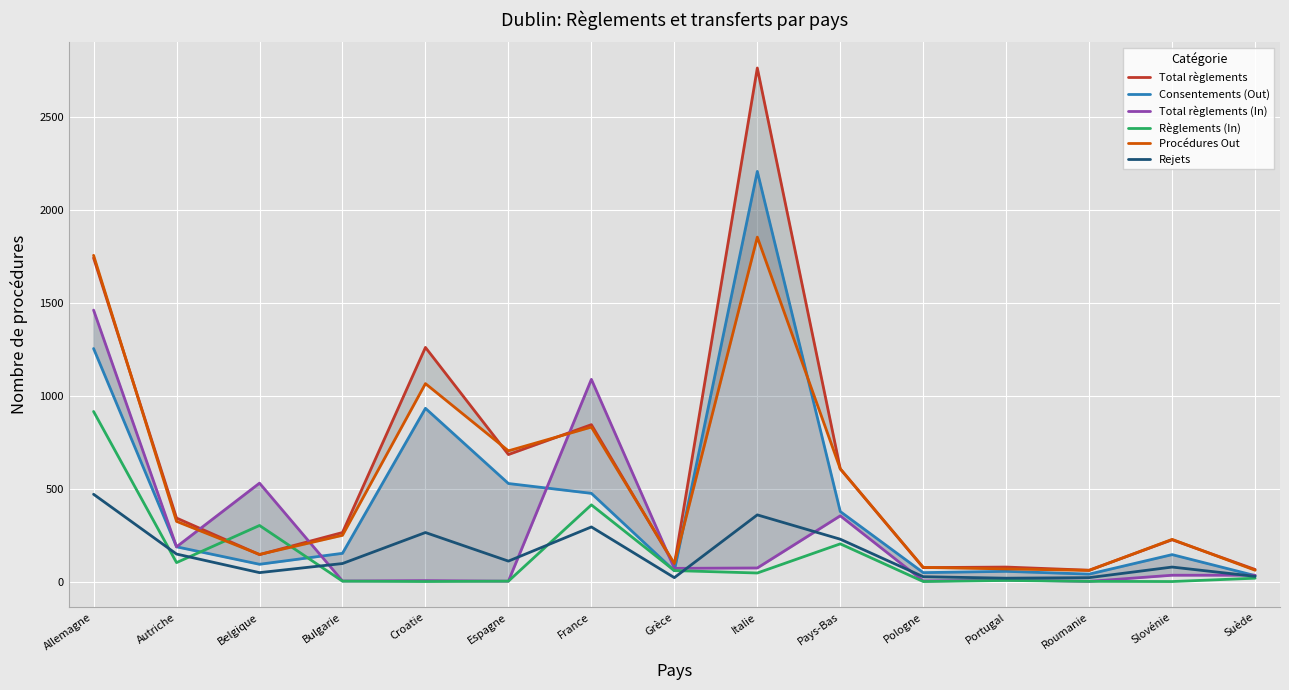

Reading left to right, extract all data points from this chart.

Total règlements: Allemagne=1743	Autriche=342	Belgique=145	Bulgarie=264	Croatie=1261	Espagne=684	France=845	Grèce=91	Italie=2766	Pays-Bas=607	Pologne=75	Portugal=78	Roumanie=61	Slovénie=225	Suède=65
Consentements (Out): Allemagne=1255	Autriche=187	Belgique=93	Bulgarie=152	Croatie=933	Espagne=528	France=475	Grèce=58	Italie=2209	Pays-Bas=377	Pologne=48	Portugal=55	Roumanie=40	Slovénie=145	Suède=32
Total règlements (In): Allemagne=1462	Autriche=187	Belgique=530	Bulgarie=3	Croatie=5	Espagne=2	France=1089	Grèce=71	Italie=73	Pays-Bas=354	Pologne=3	Portugal=8	Roumanie=1	Slovénie=34	Suède=34
Règlements (In): Allemagne=916	Autriche=102	Belgique=302	Bulgarie=2	Croatie=0	Espagne=2	France=413	Grèce=59	Italie=46	Pays-Bas=203	Pologne=0	Portugal=6	Roumanie=1	Slovénie=0	Suède=18
Procédures Out: Allemagne=1757	Autriche=324	Belgique=146	Bulgarie=249	Croatie=1066	Espagne=704	France=832	Grèce=97	Italie=1855	Pays-Bas=607	Pologne=76	Portugal=68	Roumanie=60	Slovénie=227	Suède=61
Rejets: Allemagne=470	Autriche=148	Belgique=48	Bulgarie=97	Croatie=264	Espagne=110	France=294	Grèce=21	Italie=359	Pays-Bas=228	Pologne=26	Portugal=18	Roumanie=21	Slovénie=78	Suède=28